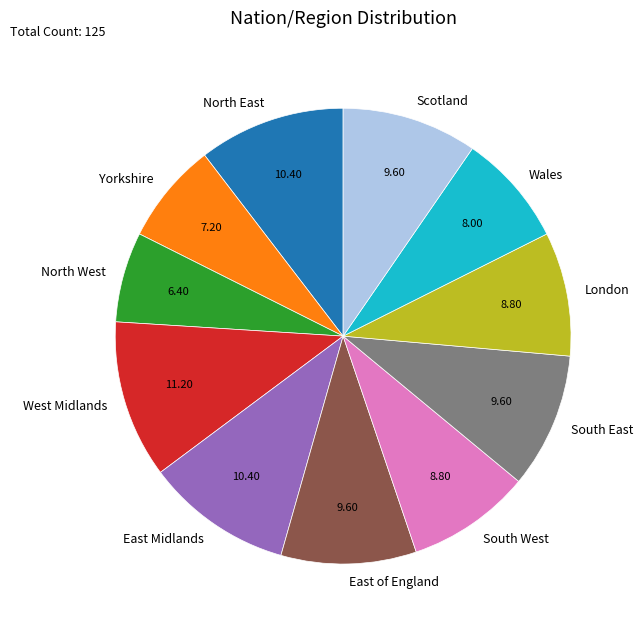

Does West Midlands account for over 50% of the chart?

No